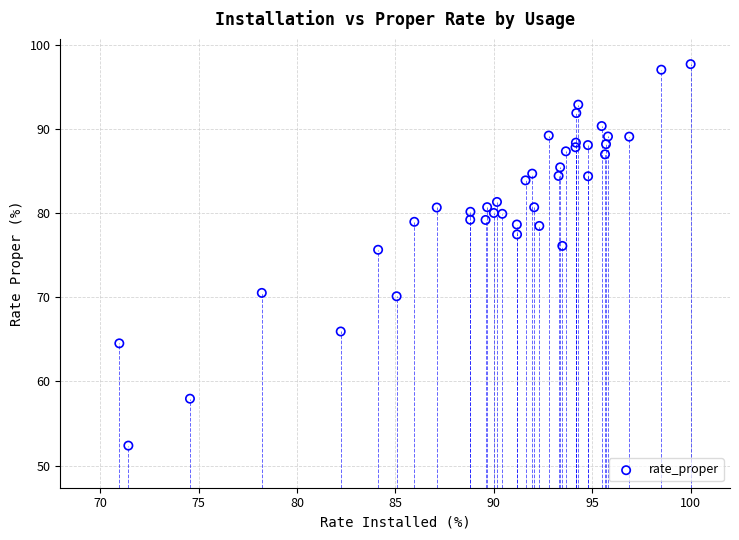

What is the range of Y values (max minus min)?

45.3